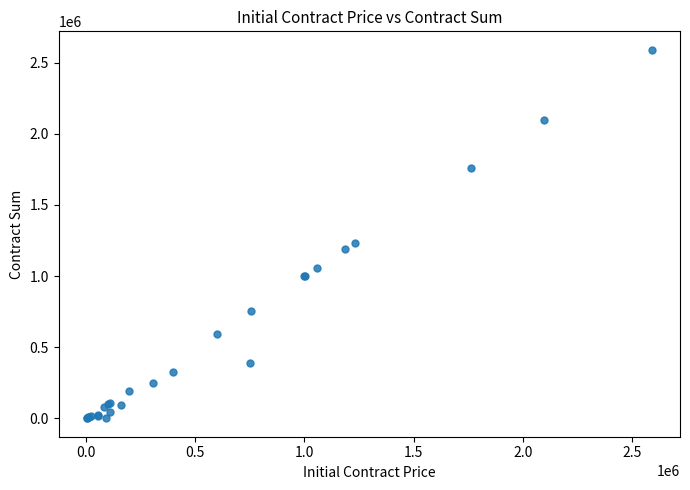

What Y value in the scatter plot is closest to 1295139?

1231526.4